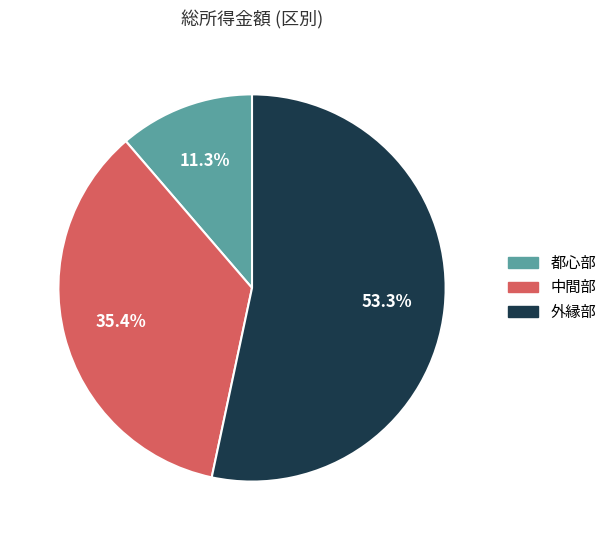

Is there a majority slice in this chart?

Yes